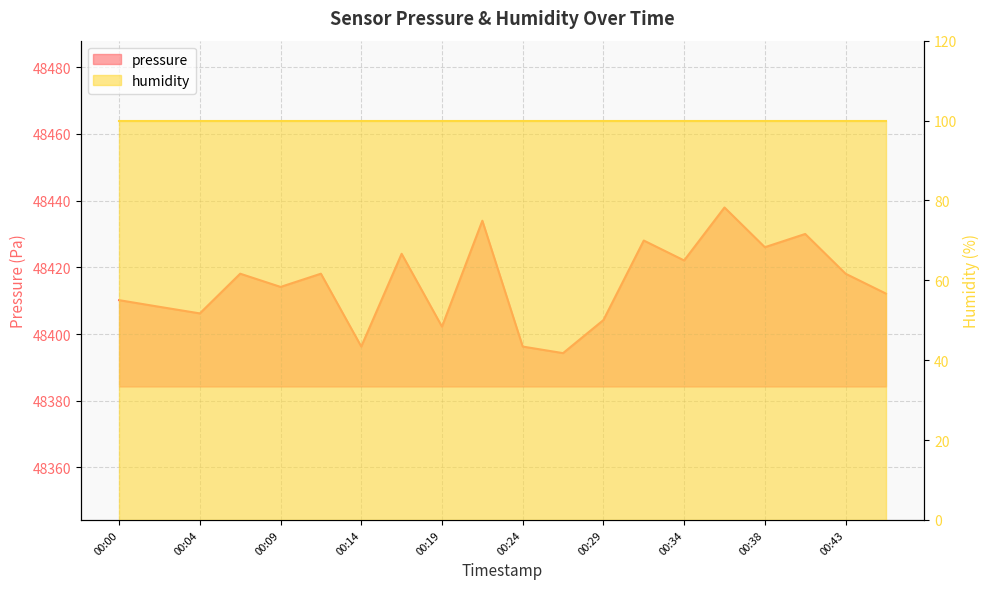

What is the greatest value displayed?

48437.9